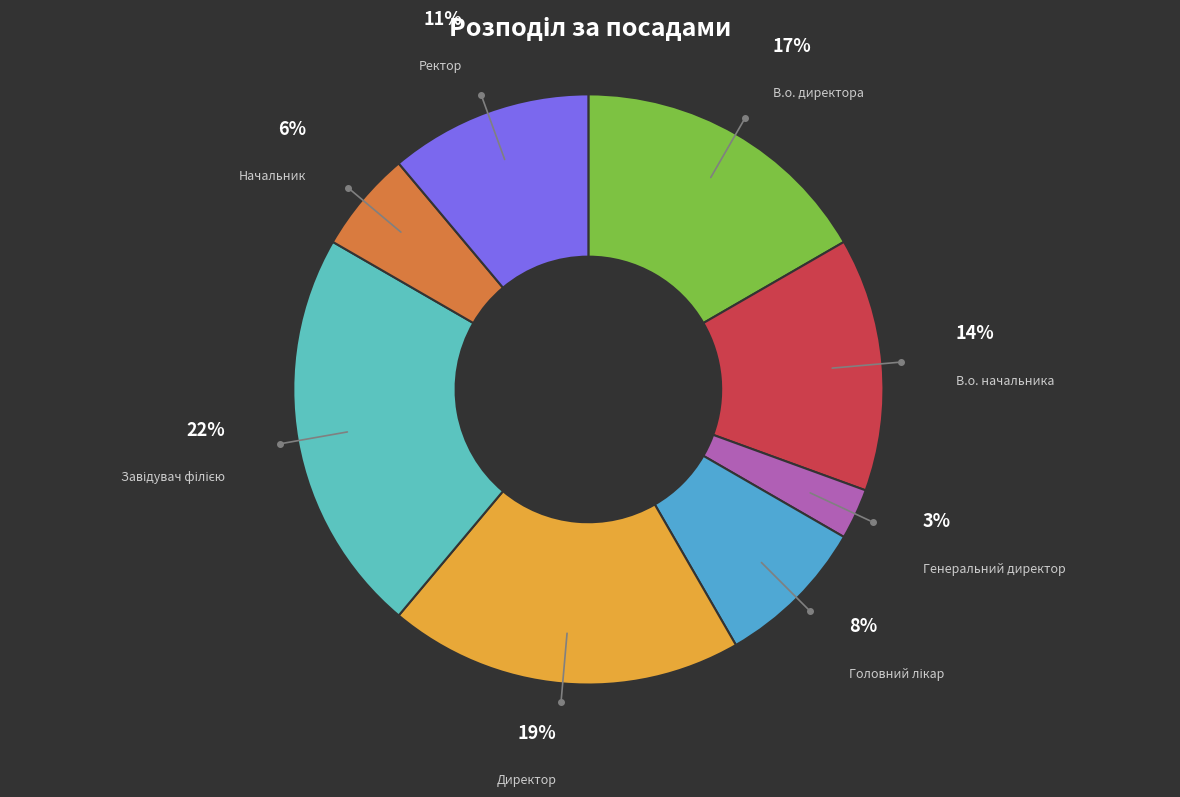

Which category has the smallest portion of the pie?

Генеральний директор